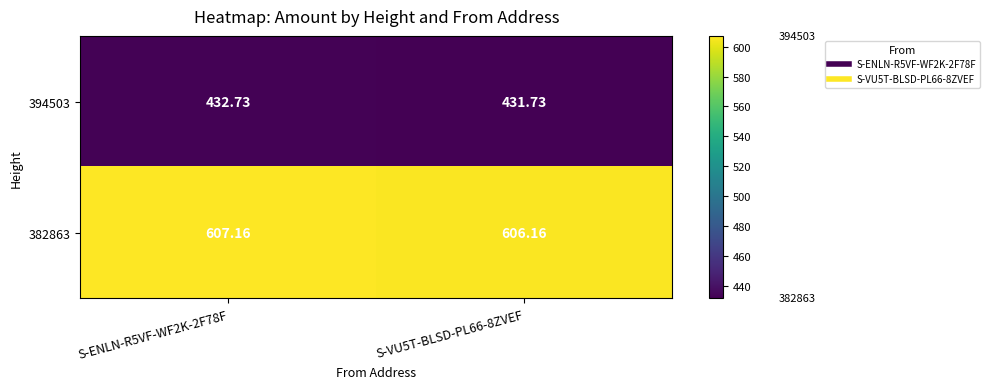

Is the value of 382863 at S-ENLN-R5VF-WF2K-2F78F greater than the value of 394503 at S-ENLN-R5VF-WF2K-2F78F?

Yes